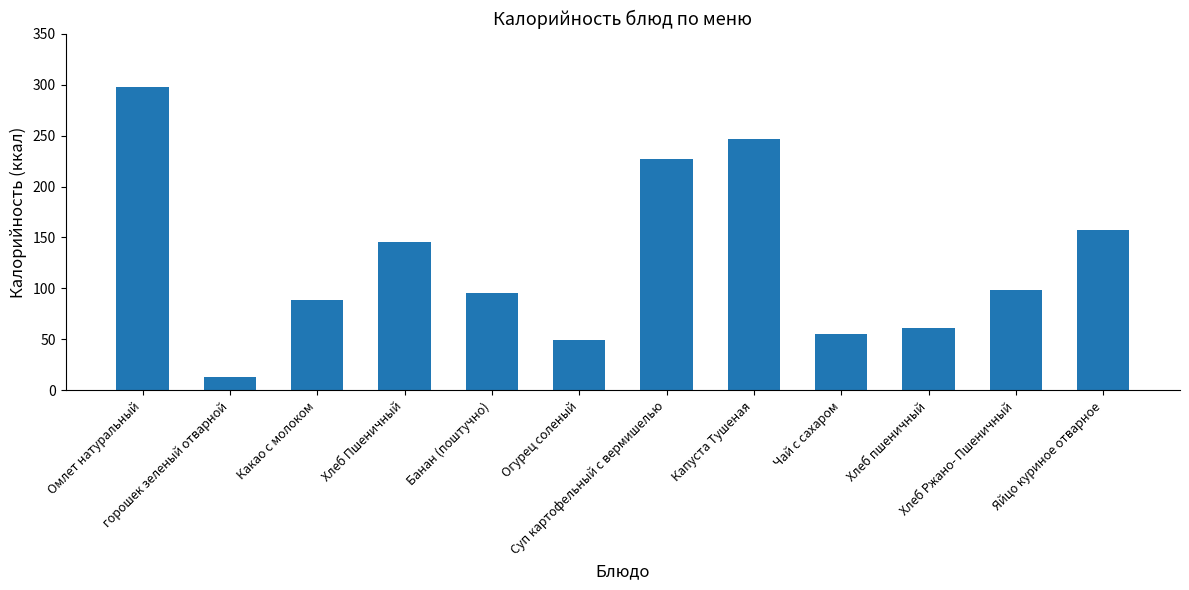

Read the value at Хлеб Ржано- Пшеничный.

98.0